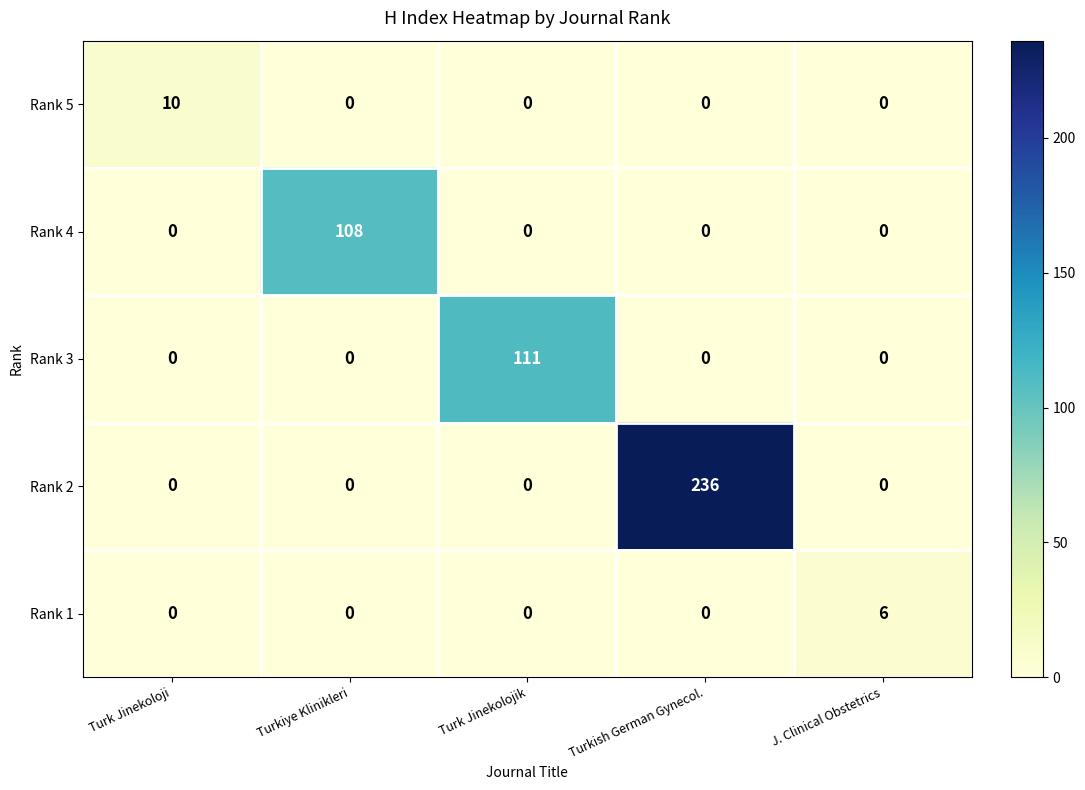

Which series has the largest range (max minus min)?

Rank 2